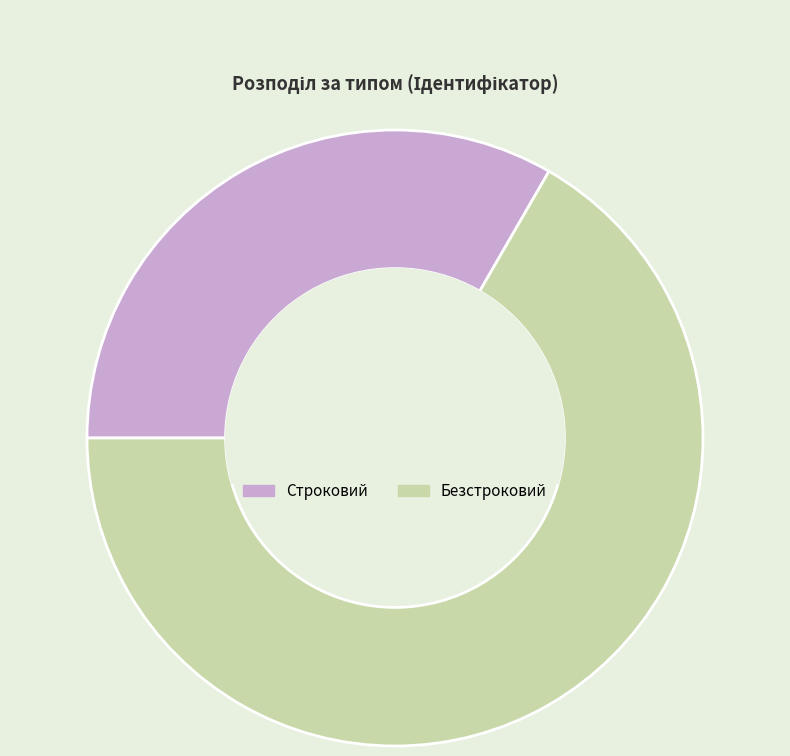

Does any single category account for the majority?

Yes